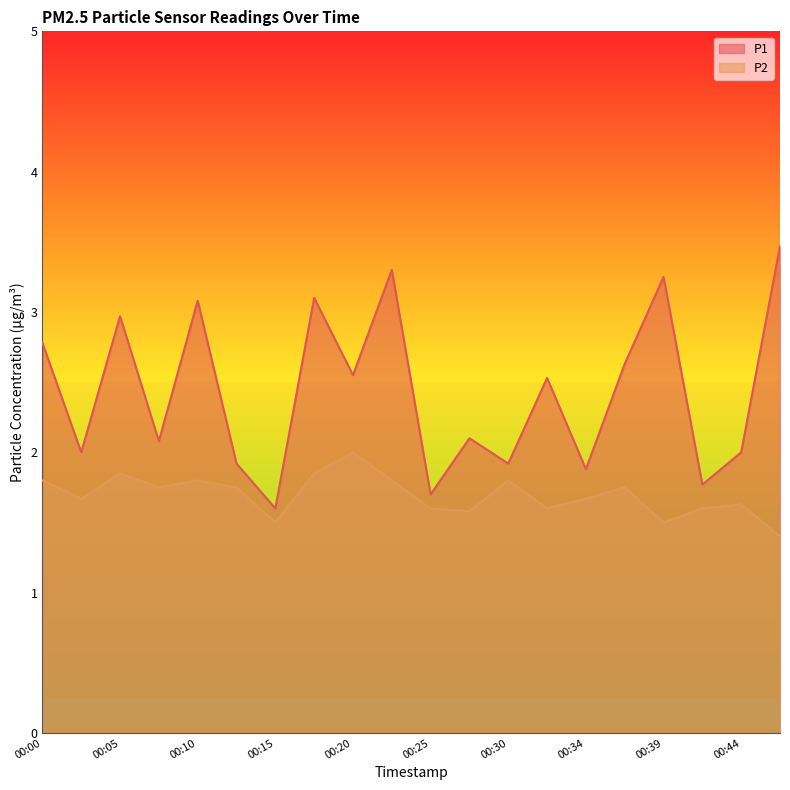

What is the value of the P2 point at the 6th from the left?

1.8